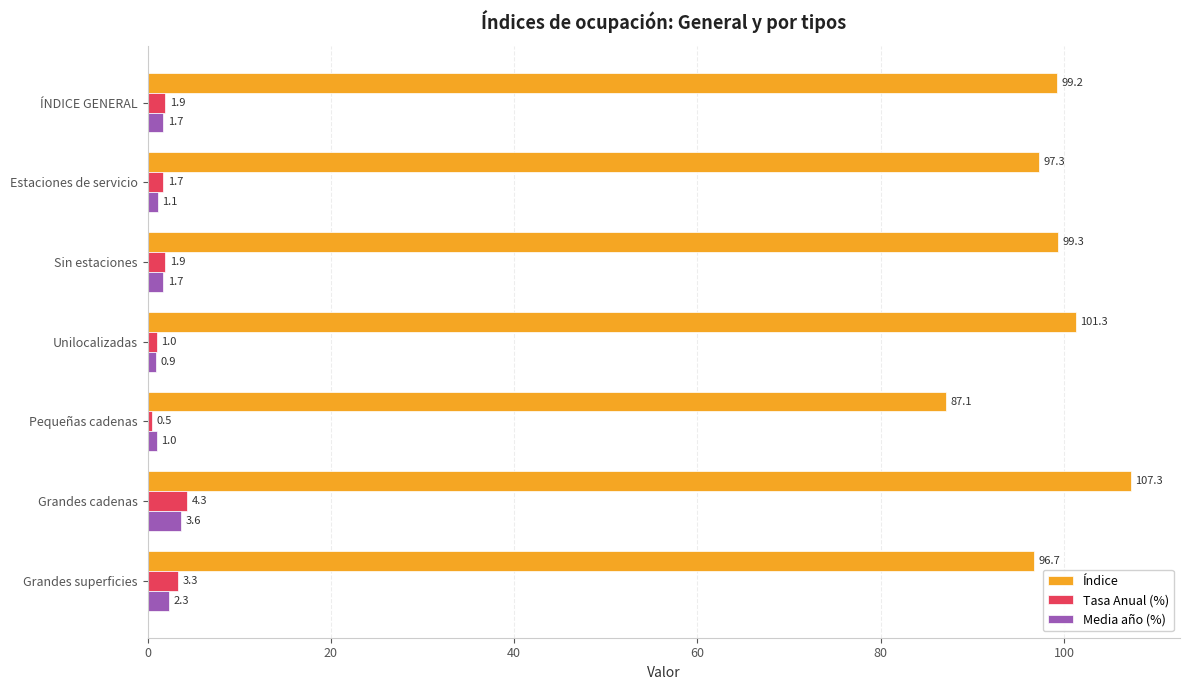

What is the difference between the second highest and second lowest values in the Media año (%) series?

1.3